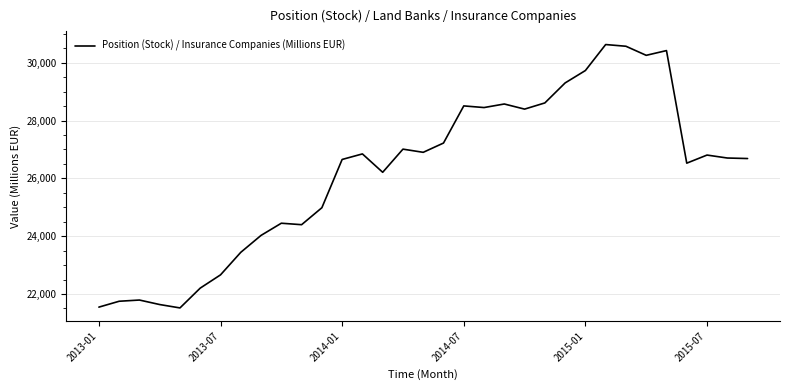

What is the maximum value shown in the chart?

30631